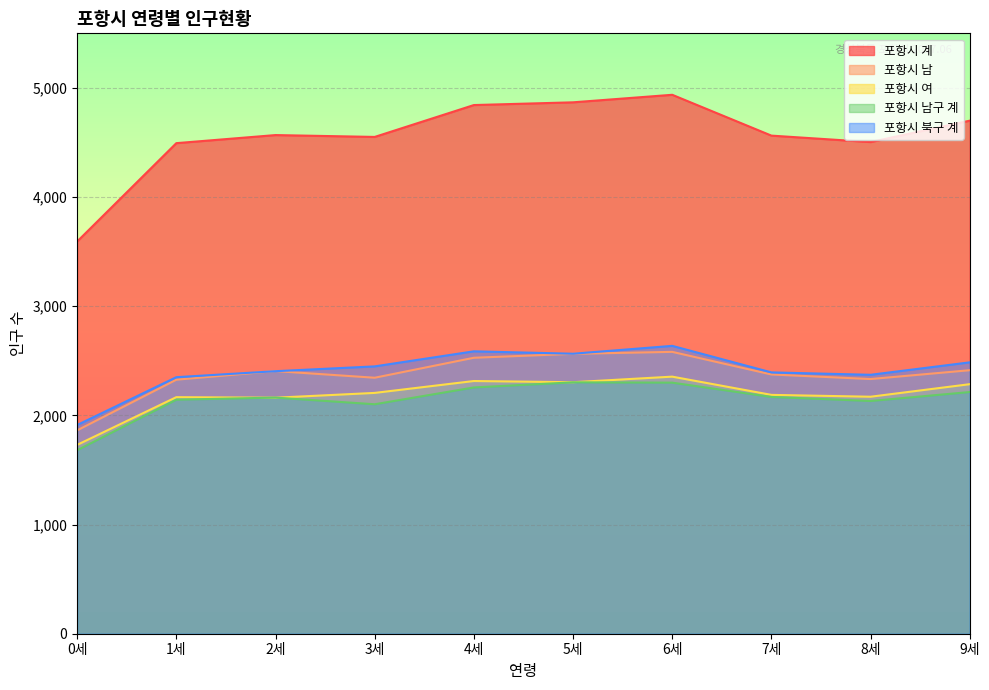

True or false: 포항시 남 and 포항시 계 cross at least once.

False